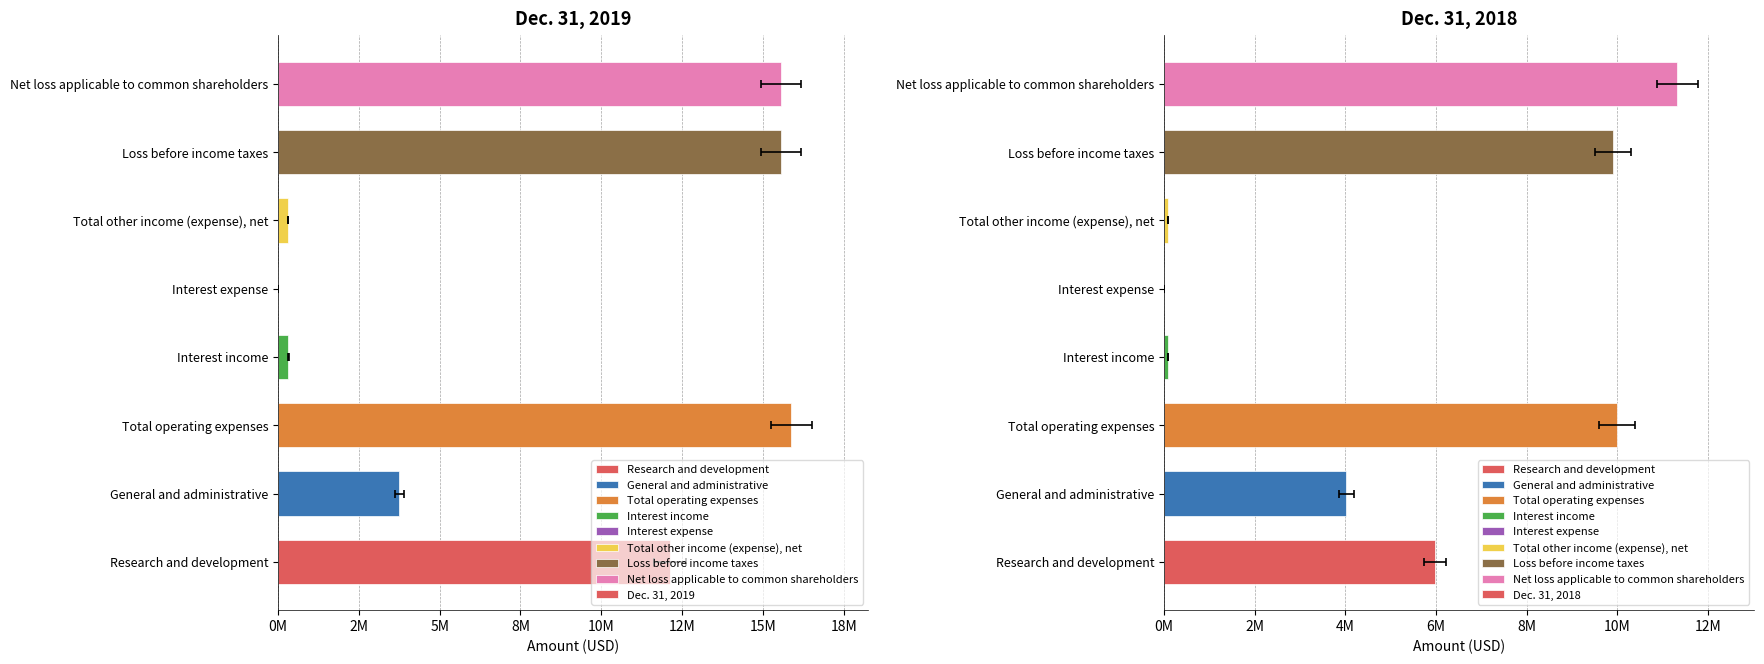

Reading left to right, extract all data points from this chart.

Dec. 31, 2019: 12120318	3757251	15877569	320011	7300	311566	15566003	15566003
Dec. 31, 2018: 5971833	4022307	9994140	86527	5786	79999	9914141	11326182